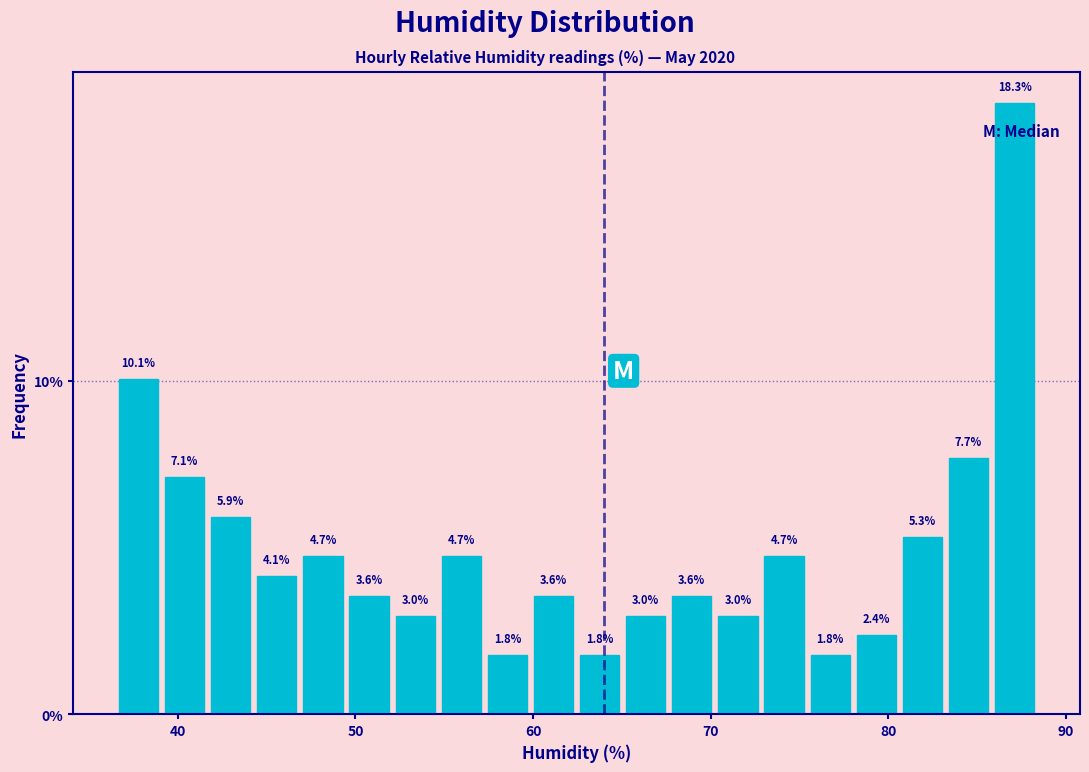

Read against the x-axis, roughly where is the centre of the tallest bar?

87